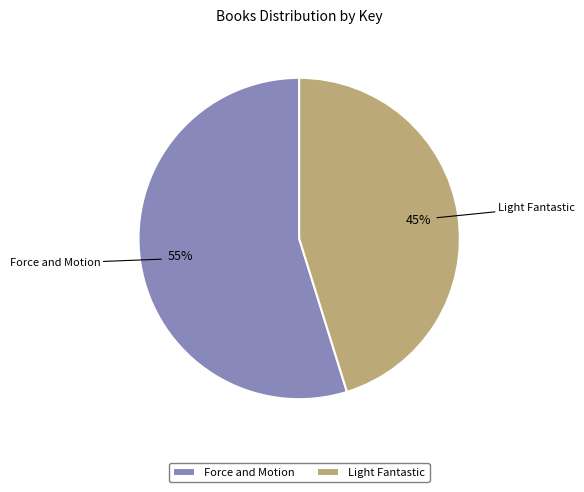

Which category has the smallest portion of the pie?

Light Fantastic